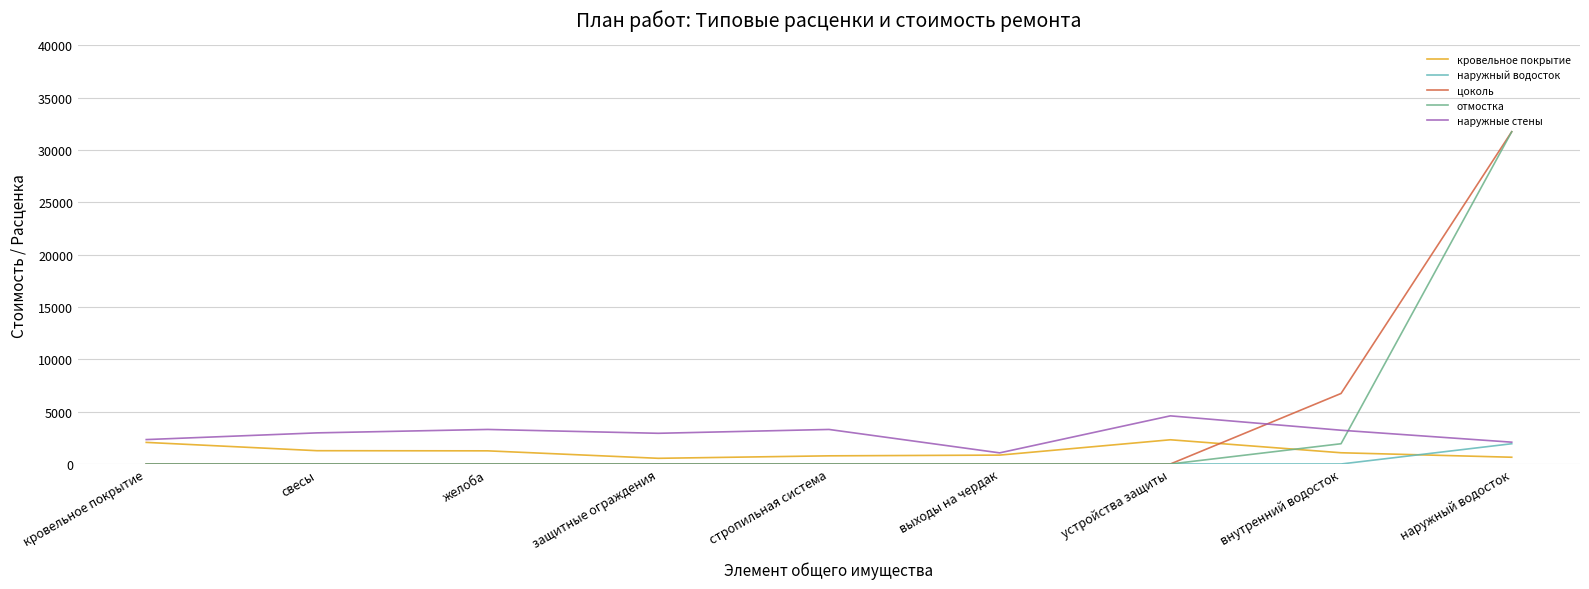

How many intersections are there between отмостка and наружные стены?

1